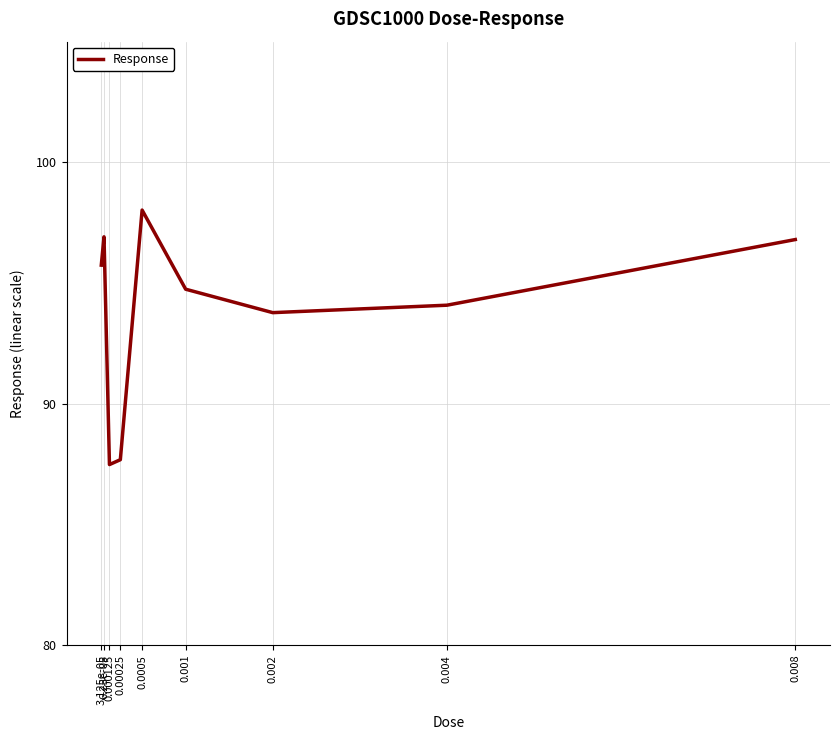

Reading right to left, what are all the values shown in this chart?

96.8	94.1	93.8	94.7	98.0	87.7	87.5	96.9	95.7